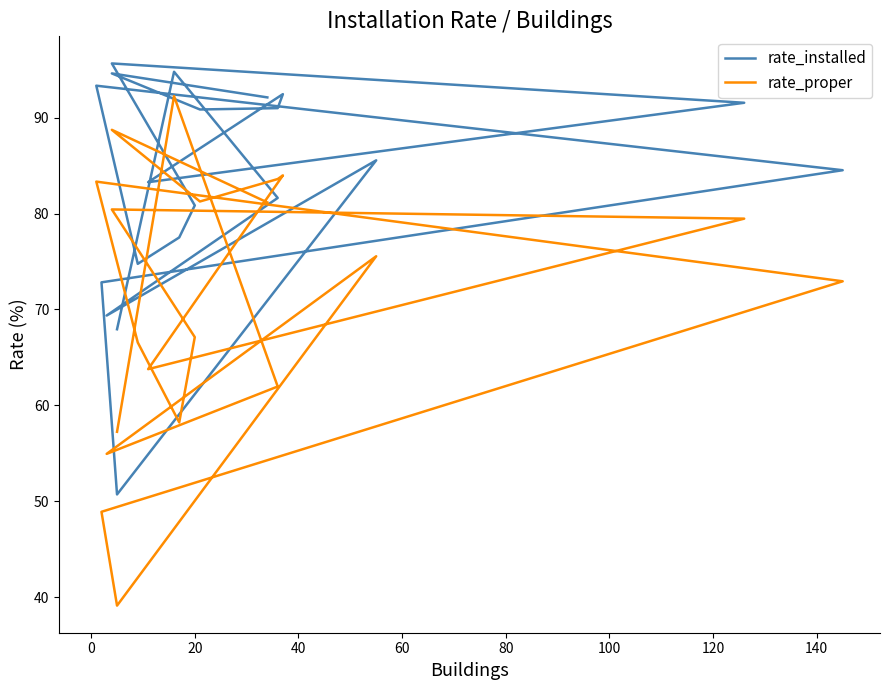

What is the smallest value displayed?

39.1